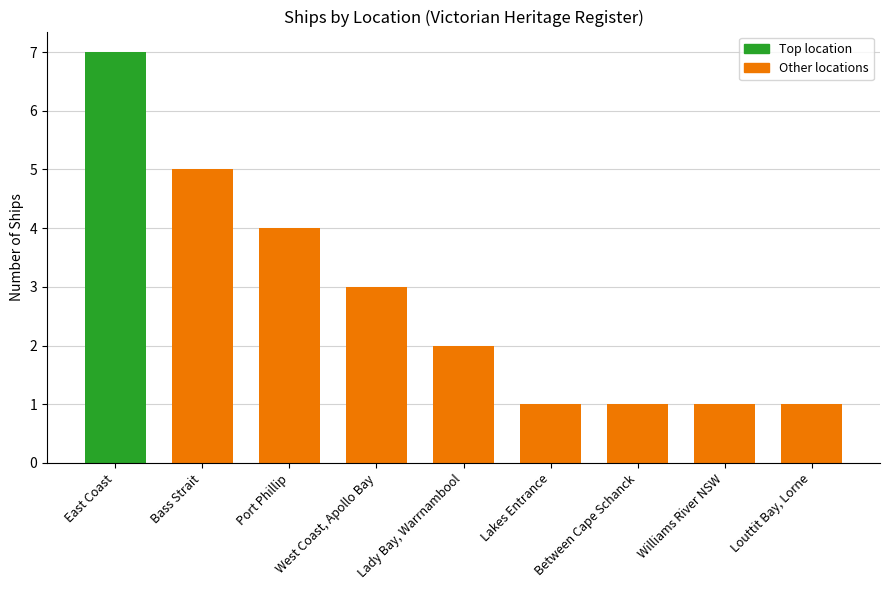

Reading left to right, extract all data points from this chart.

East Coast=7	Bass Strait=5	Port Phillip=4	West Coast, Apollo Bay=3	Lady Bay, Warrnambool=2	Lakes Entrance=1	Between Cape Schanck=1	Williams River NSW=1	Louttit Bay, Lorne=1